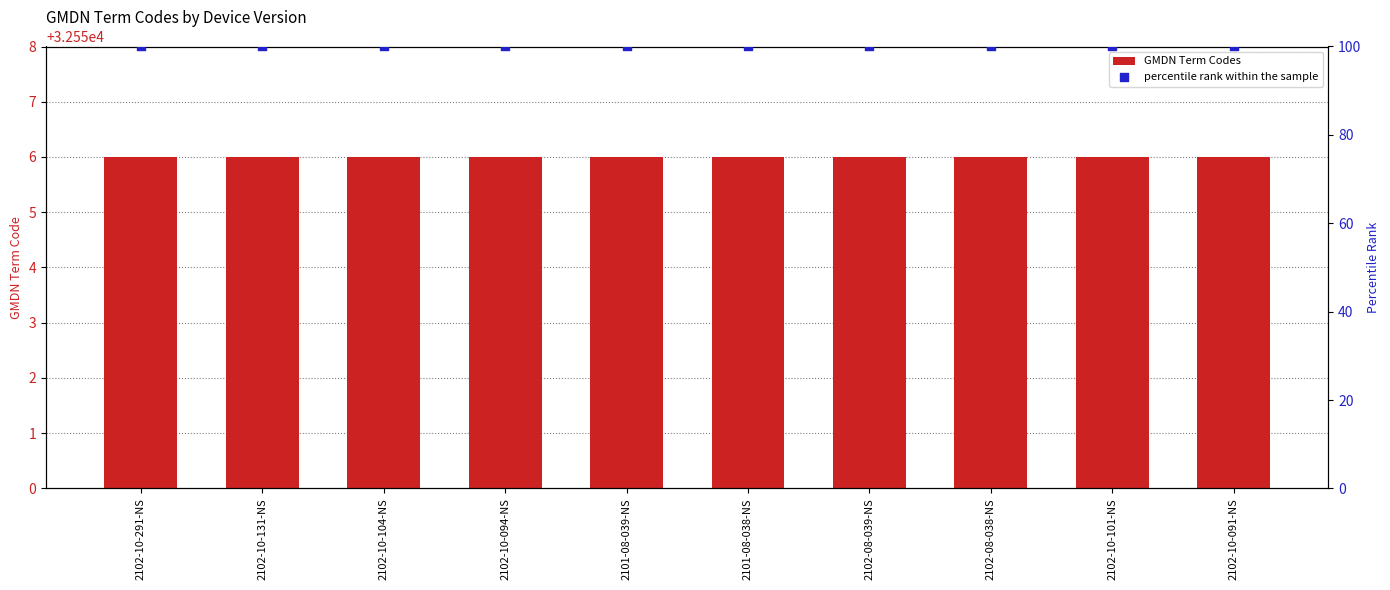

Which series has the largest total across all categories?

GMDN Term Codes